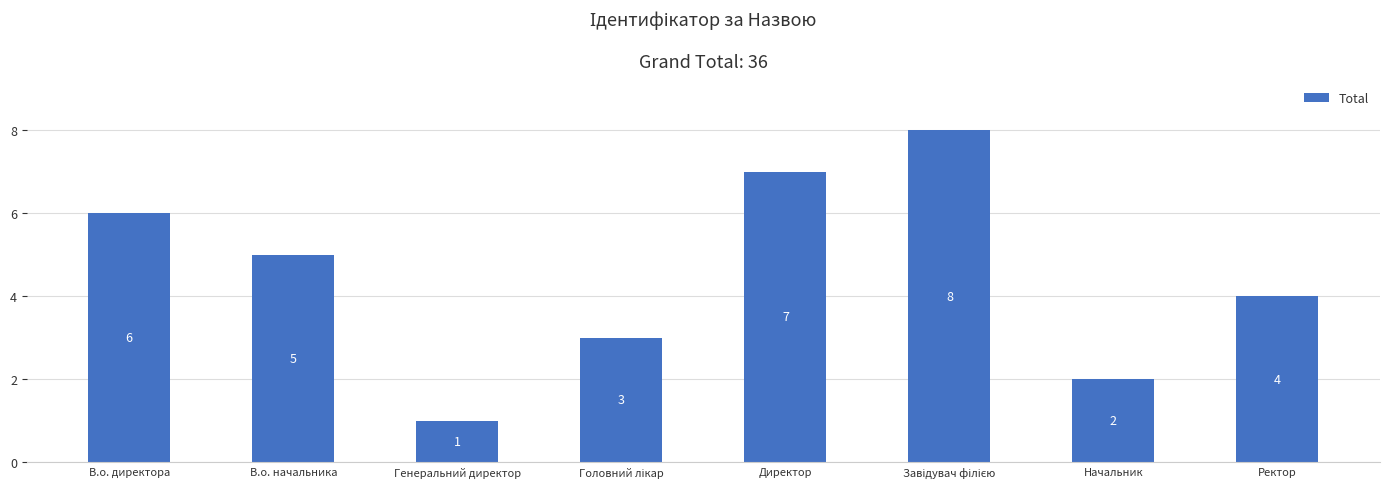

Where does the data first go above 5?

В.о. директора